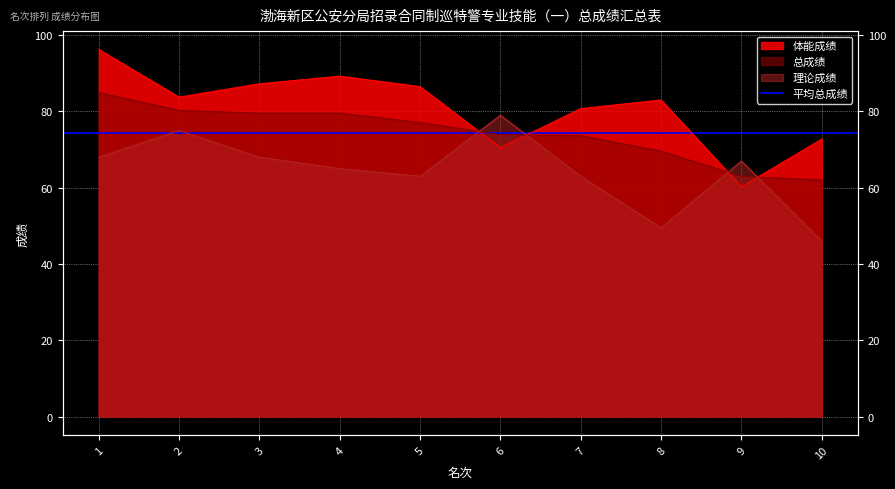

At which category is the sum across all series the highest?

1